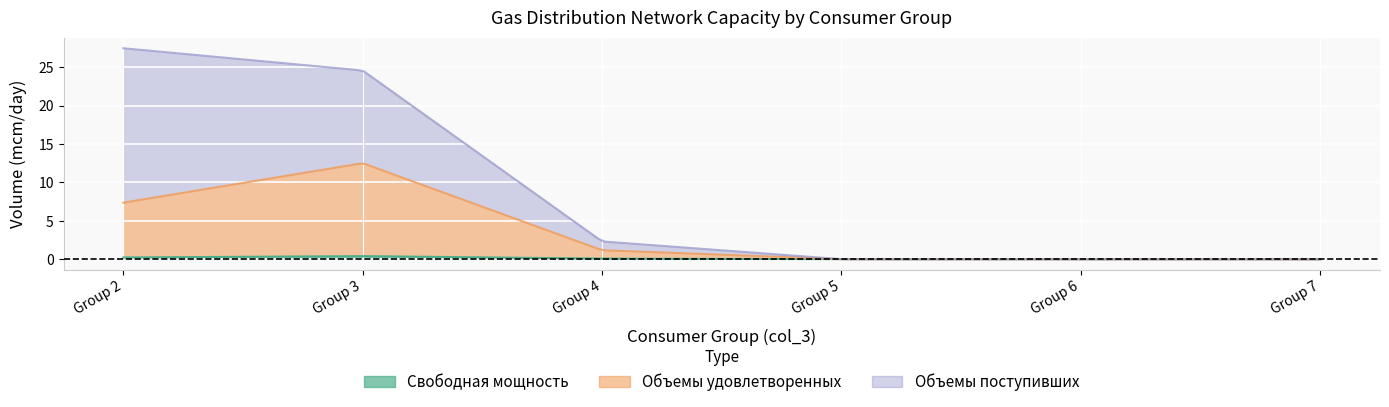

At which label is Свободная мощность closest to 0?

7